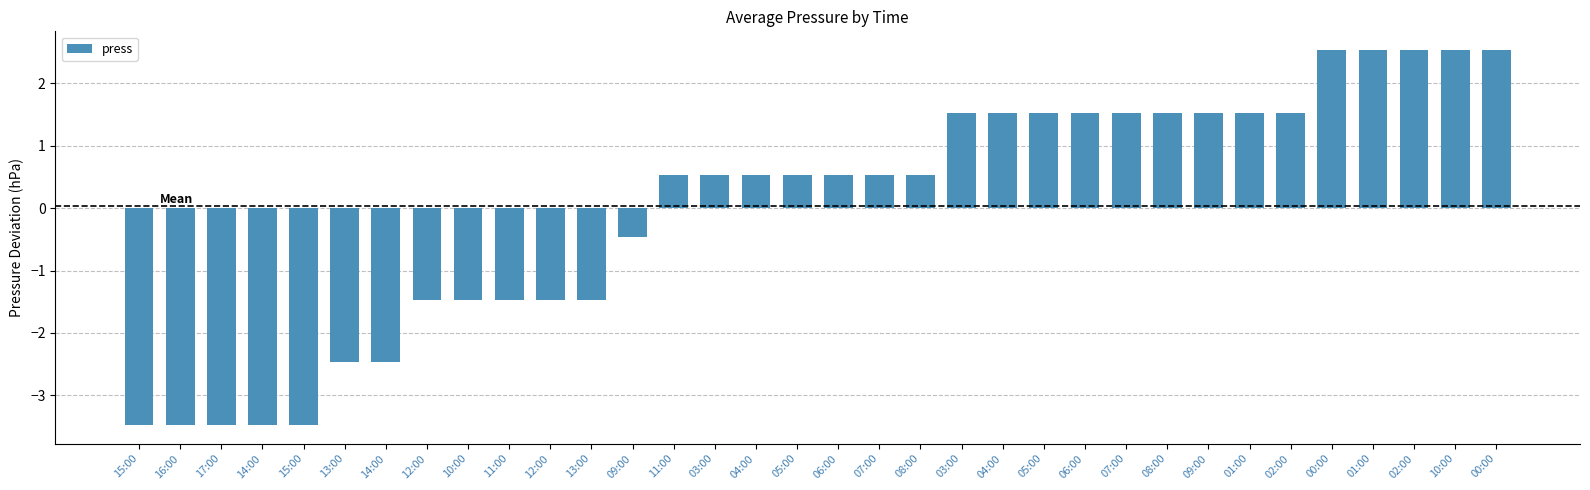

What is the label of the 24th bar from the right?

12:00